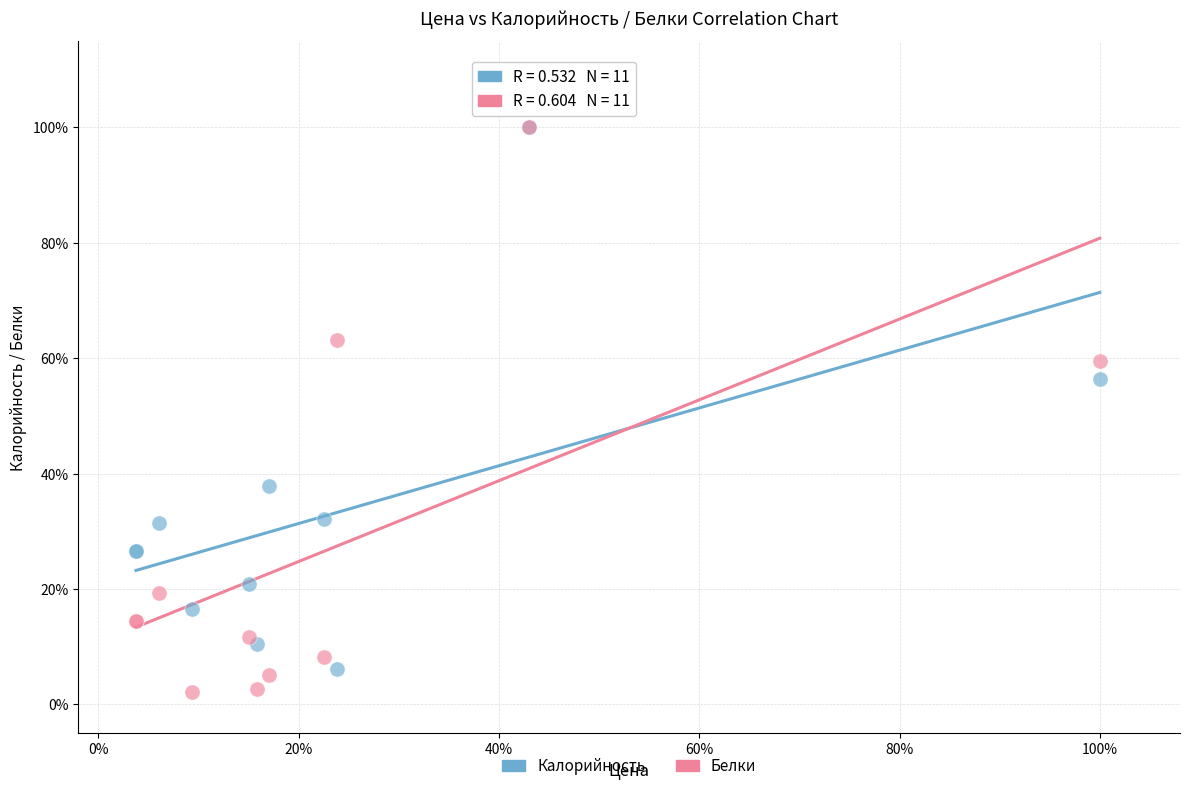

What are all the series names shown in the legend?

Калорийность, Белки